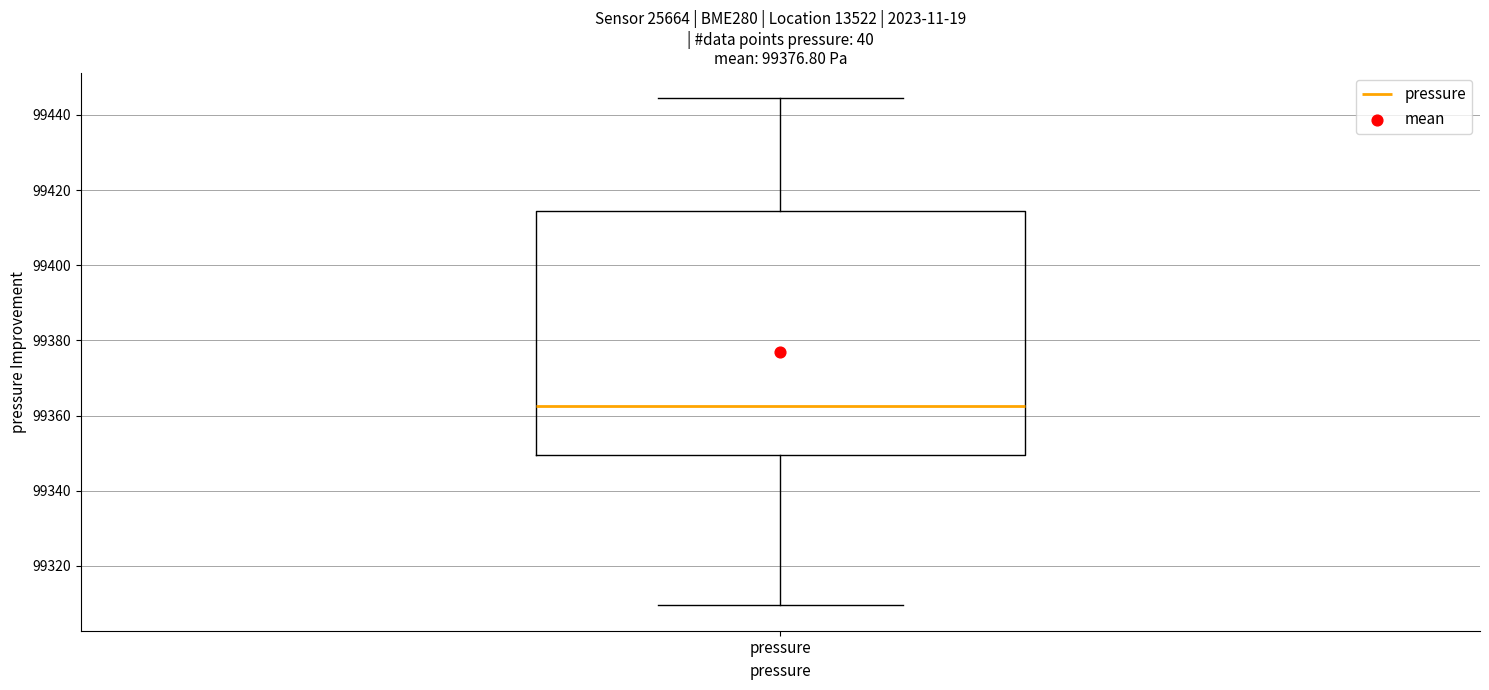

Transcribe this box plot: give where the median line is, the range the box spans, and where the two whiskers end, as read against the y-axis. The values are not printed on the chart, so give them approximately, as read against the axis.

median 99362, box 99350 to 99414, whiskers 99310 to 99444